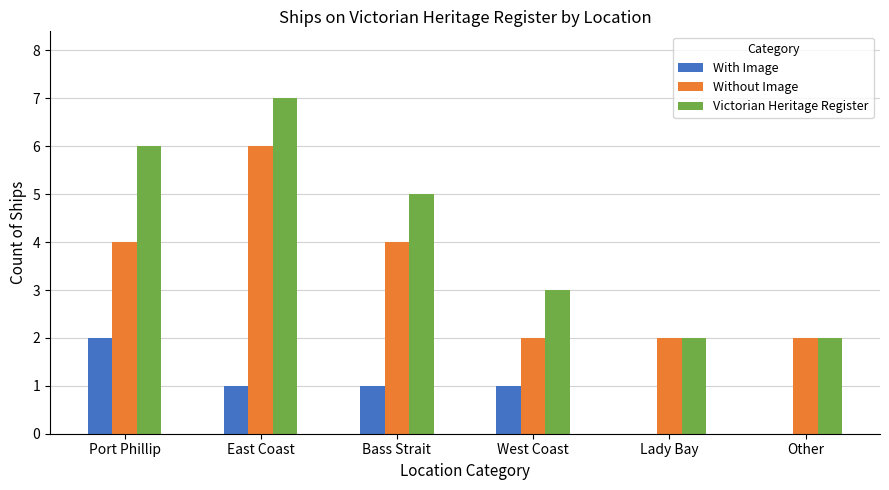

What is the sum of all Without Image values?

20